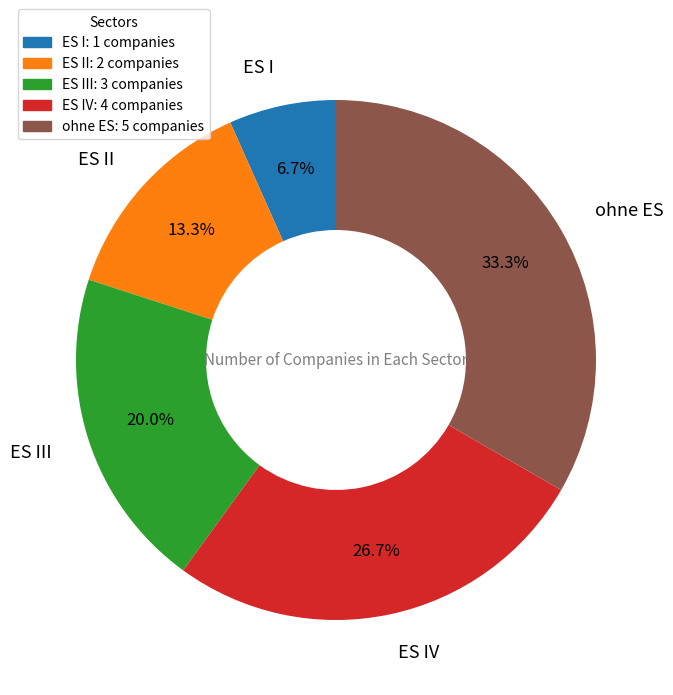

Count the number of slices in the pie.

5